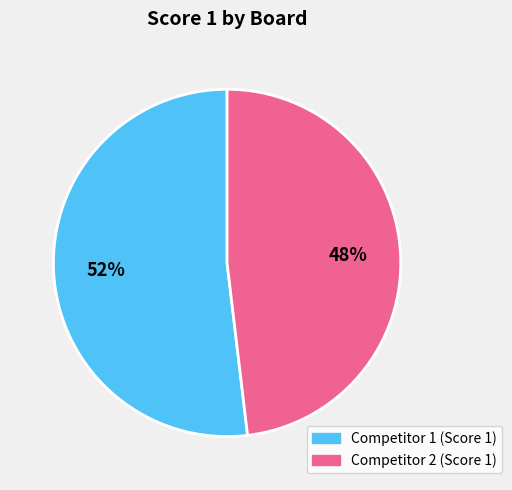

To the nearest percent, what is the average slice percentage?

50%